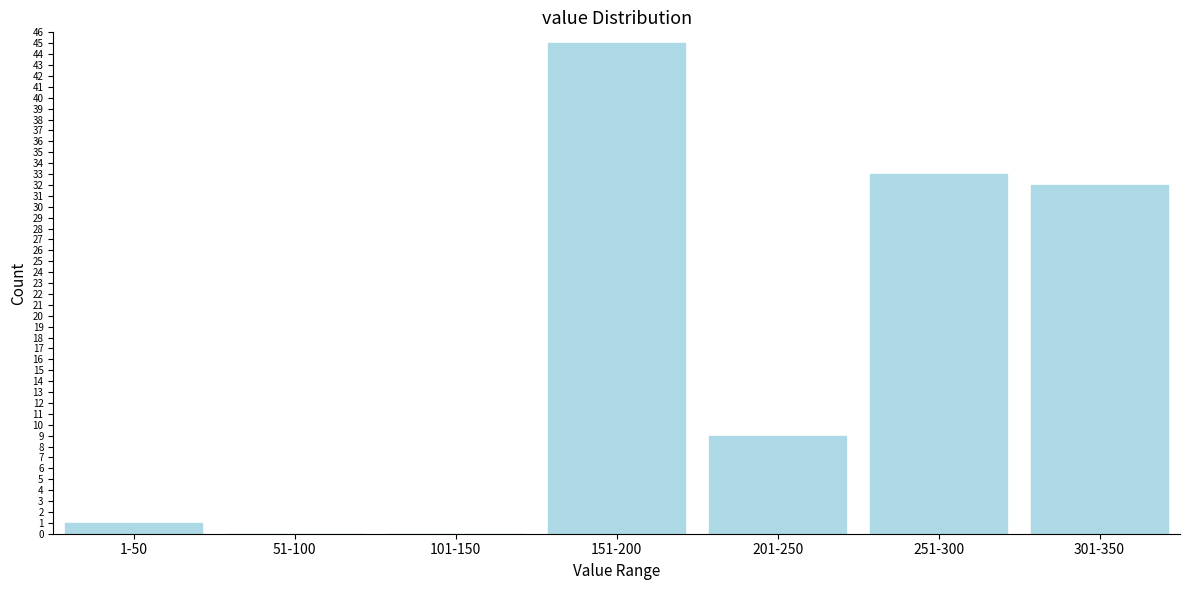

Reading right to left, transcribe all the data shown in this chart.

301-350=32	251-300=33	201-250=9	151-200=45	101-150=0	51-100=0	1-50=1